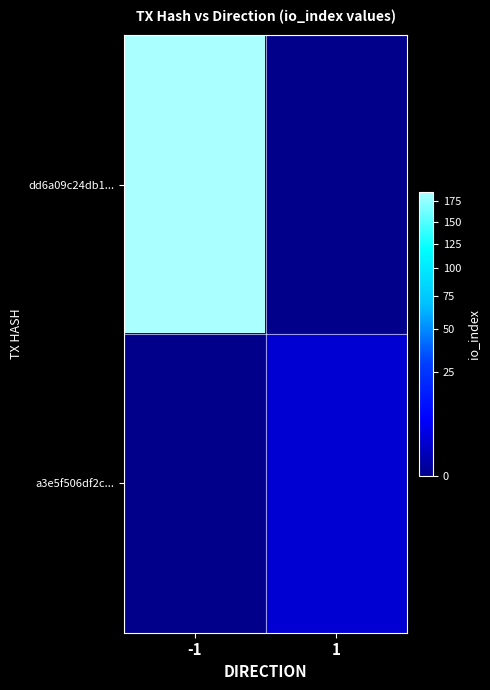

Reading right to left, transcribe all the data shown in this chart.

dd6a09c24db1...: 1=0	-1=187
a3e5f506df2c...: 1=3	-1=0